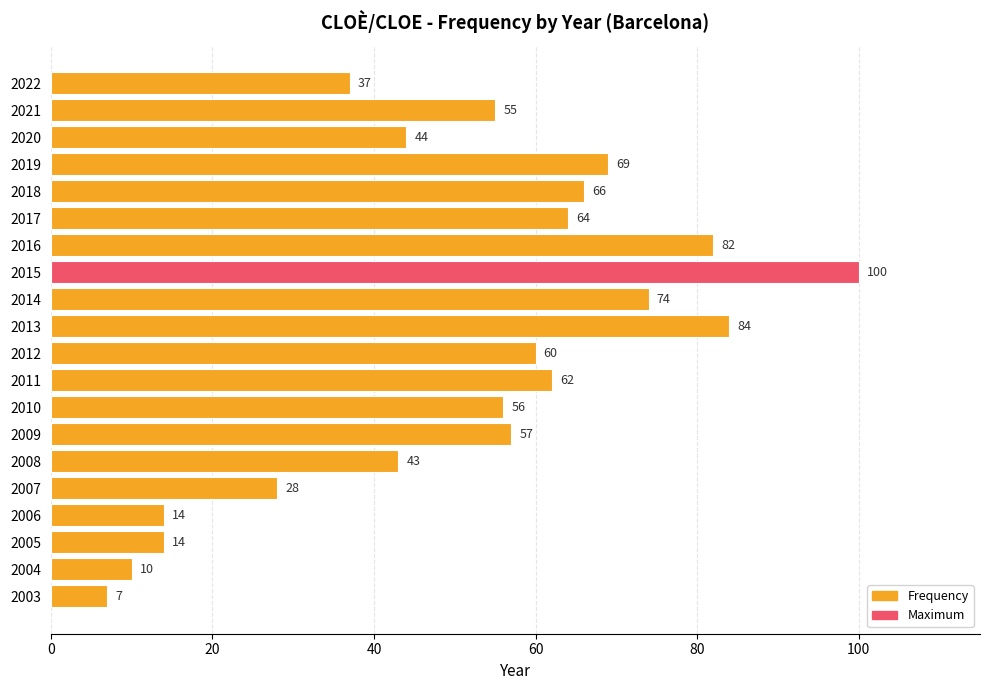

What is the minimum value shown in the chart?

7